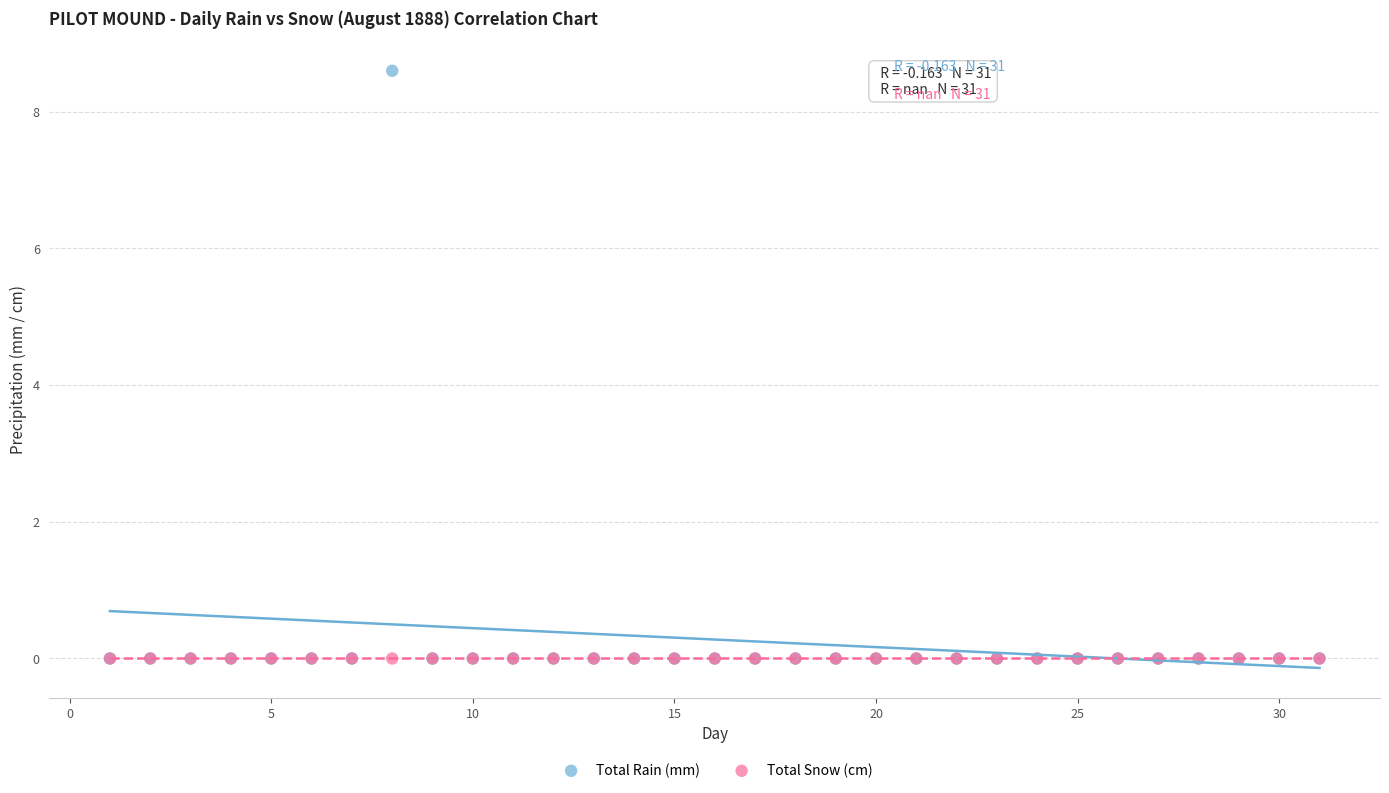

Which series reaches the maximum Y coordinate?

Total Rain (mm)